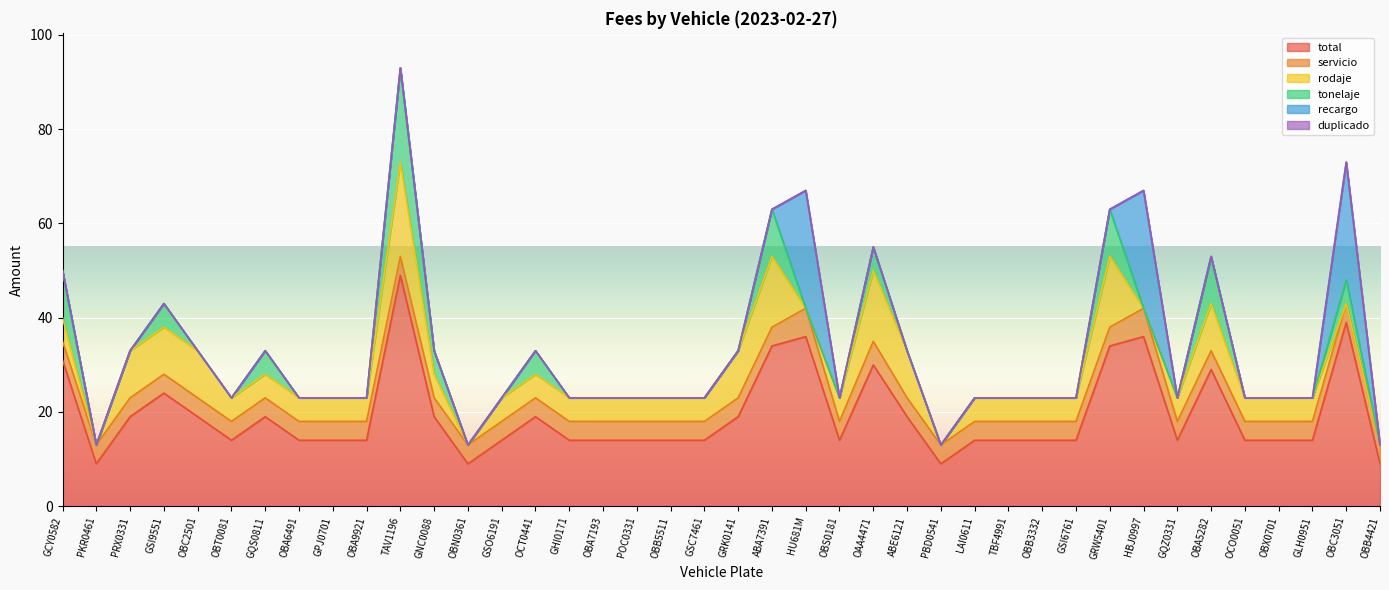

Is it true that tonelaje equals 3 at OBC3051?

False